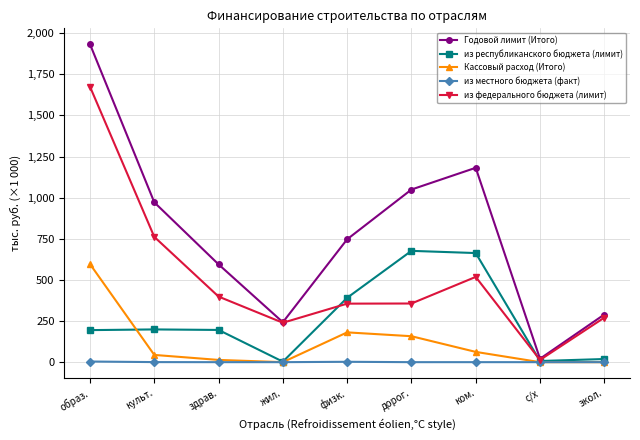

Which category has the highest value across all series?

образ.